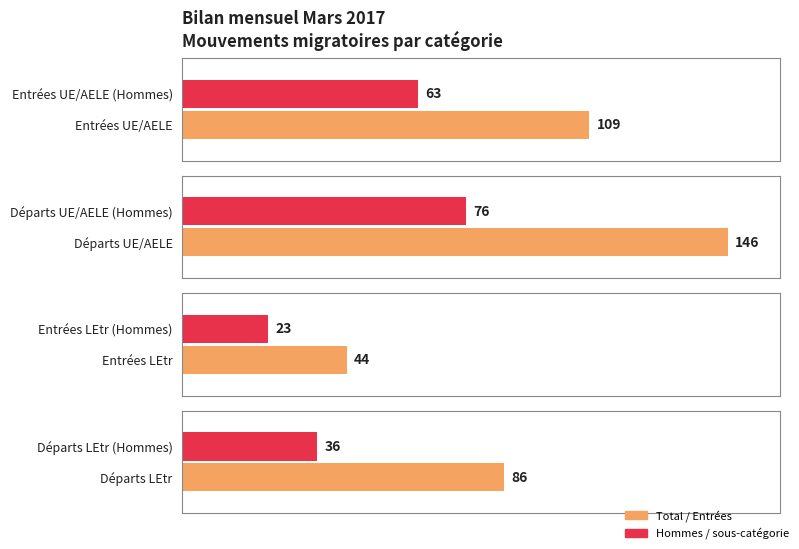

The value of Naissances at Femmes UE/AELE is 19. True or false?

False